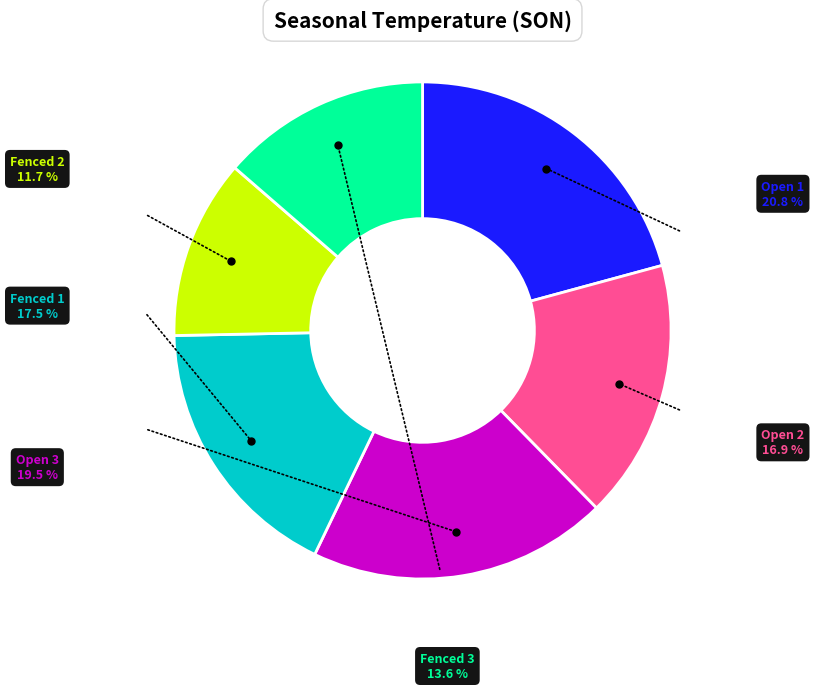

Is there a majority slice in this chart?

No